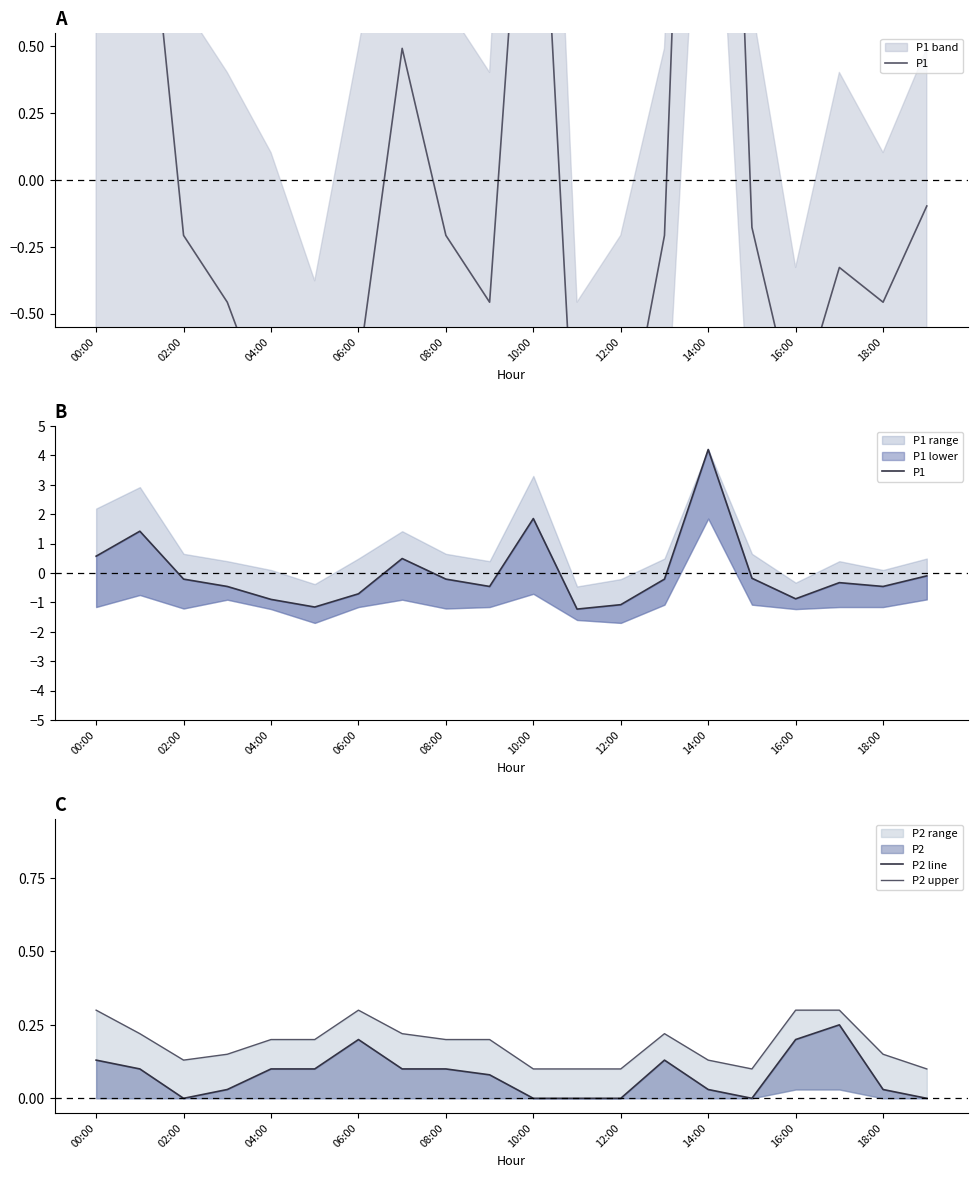

The P1 series shows -0.7 at 06:00. True or false?

False